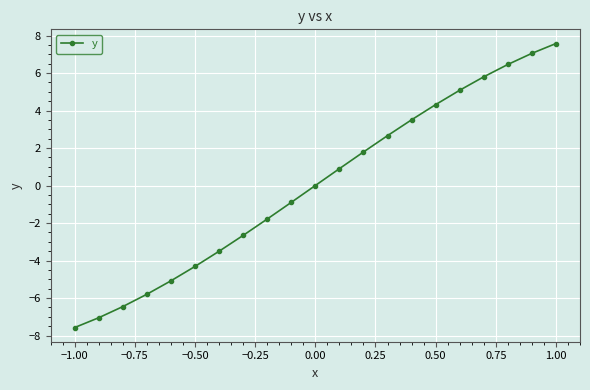

True or false: there are more than 1 points higher than both neighbors.

False